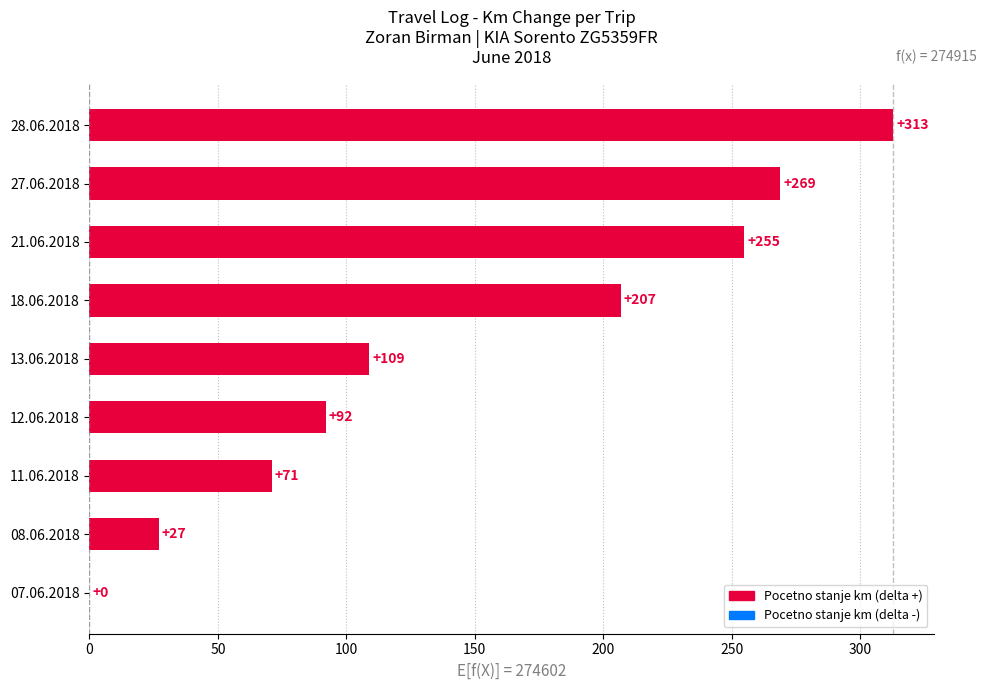

Where is the data nearest to the value 156?

13.06.2018